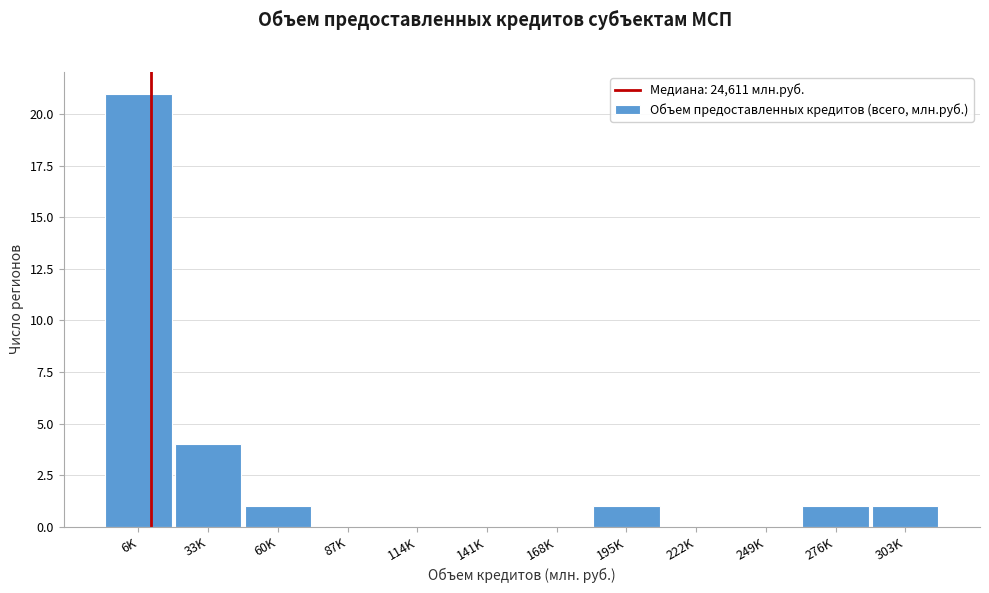

Reading left to right, transcribe all the data shown in this chart.

6K=21	33K=4	60K=1	87K=0	114K=0	141K=0	168K=0	195K=1	222K=0	249K=0	276K=1	303K=1